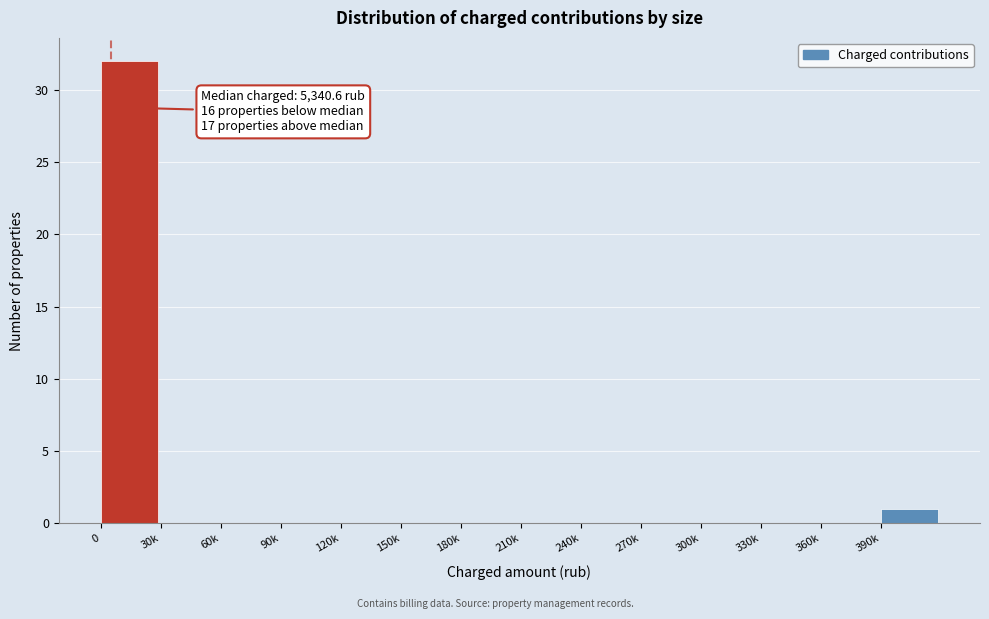

Reading left to right, extract all data points from this chart.

0=32	30k=0	60k=0	90k=0	120k=0	150k=0	180k=0	210k=0	240k=0	270k=0	300k=0	330k=0	360k=0	390k=1